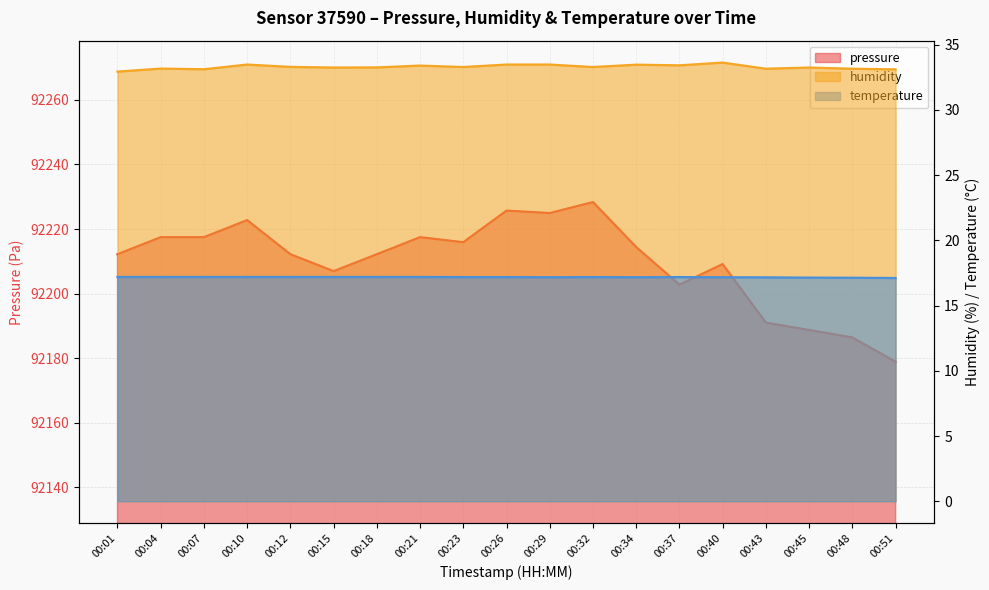

Where does the pressure series first go above 92212?

00:01